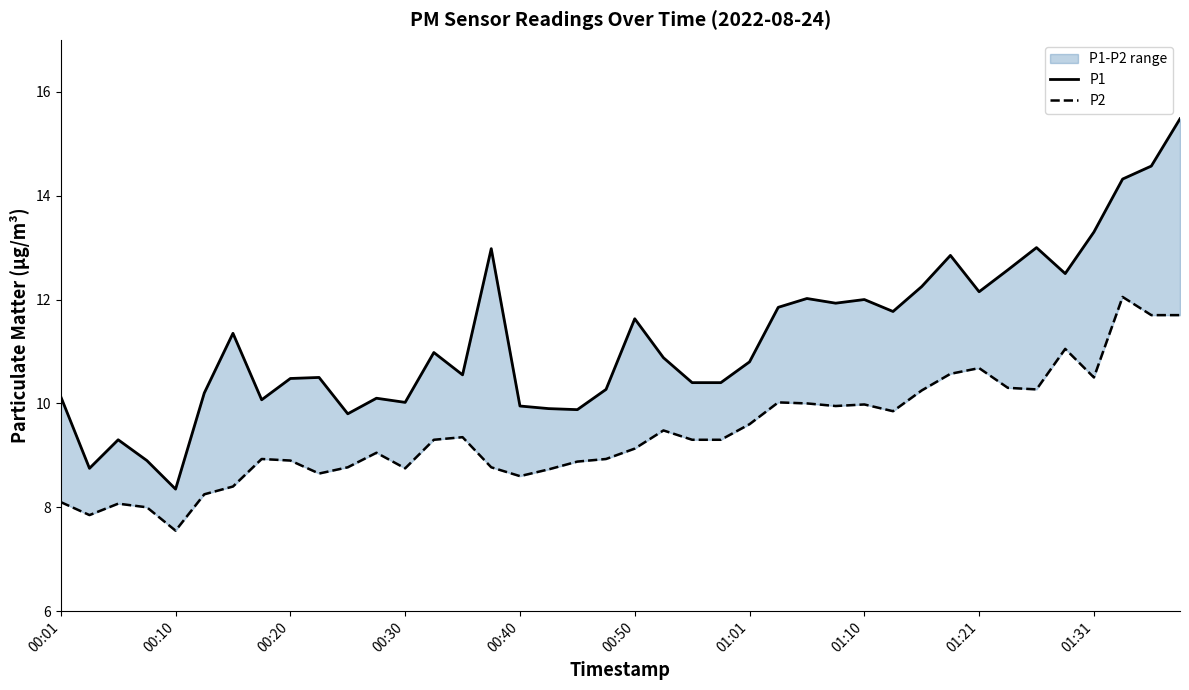

Which series has the largest range (max minus min)?

P1